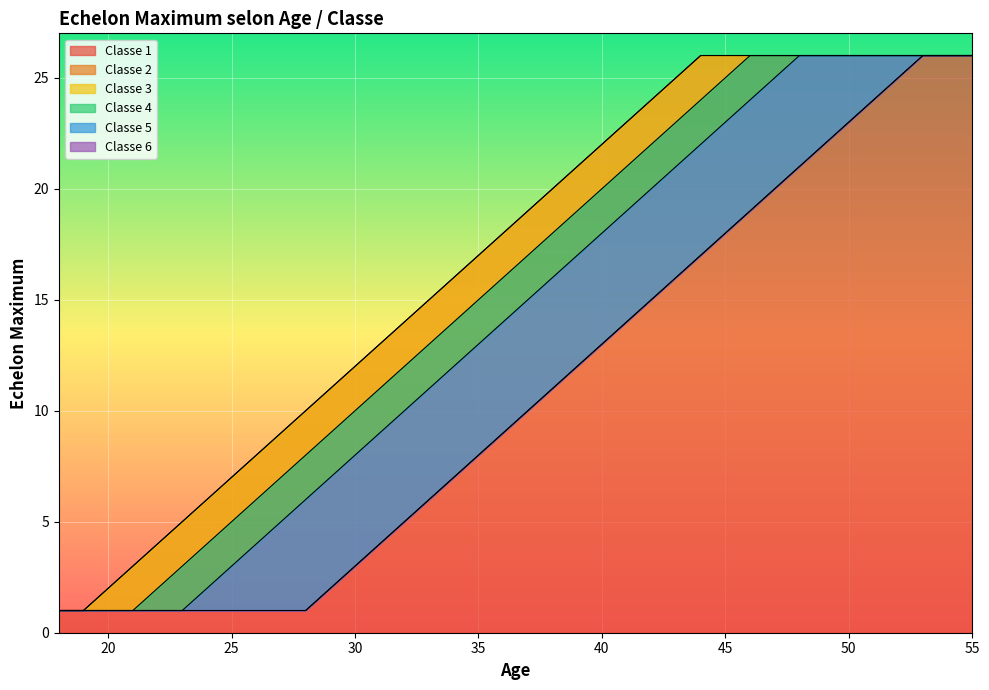

Reading right to left, transcribe all the data shown in this chart.

Classe 1: 55=26	54=26	53=26	52=26	51=26	50=26	49=26	48=26	47=26	46=26	45=26	44=26	43=25	42=24	41=23	40=22	39=21	38=20	37=19	36=18	35=17	34=16	33=15	32=14	31=13	30=12	29=11	28=10	27=9	26=8	25=7	24=6	23=5	22=4	21=3	20=2	19=1	18=1
Classe 2: 55=26	54=26	53=26	52=26	51=26	50=26	49=26	48=26	47=26	46=26	45=26	44=26	43=25	42=24	41=23	40=22	39=21	38=20	37=19	36=18	35=17	34=16	33=15	32=14	31=13	30=12	29=11	28=10	27=9	26=8	25=7	24=6	23=5	22=4	21=3	20=2	19=1	18=1
Classe 3: 55=26	54=26	53=26	52=26	51=26	50=26	49=26	48=26	47=26	46=26	45=25	44=24	43=23	42=22	41=21	40=20	39=19	38=18	37=17	36=16	35=15	34=14	33=13	32=12	31=11	30=10	29=9	28=8	27=7	26=6	25=5	24=4	23=3	22=2	21=1	20=1	19=1	18=1
Classe 4: 55=26	54=26	53=26	52=26	51=26	50=26	49=26	48=26	47=25	46=24	45=23	44=22	43=21	42=20	41=19	40=18	39=17	38=16	37=15	36=14	35=13	34=12	33=11	32=10	31=9	30=8	29=7	28=6	27=5	26=4	25=3	24=2	23=1	22=1	21=1	20=1	19=1	18=1
Classe 5: 55=26	54=26	53=26	52=25	51=24	50=23	49=22	48=21	47=20	46=19	45=18	44=17	43=16	42=15	41=14	40=13	39=12	38=11	37=10	36=9	35=8	34=7	33=6	32=5	31=4	30=3	29=2	28=1	27=1	26=1	25=1	24=1	23=1	22=1	21=1	20=1	19=1	18=1
Classe 6: 55=26	54=26	53=26	52=25	51=24	50=23	49=22	48=21	47=20	46=19	45=18	44=17	43=16	42=15	41=14	40=13	39=12	38=11	37=10	36=9	35=8	34=7	33=6	32=5	31=4	30=3	29=2	28=1	27=1	26=1	25=1	24=1	23=1	22=1	21=1	20=1	19=1	18=1